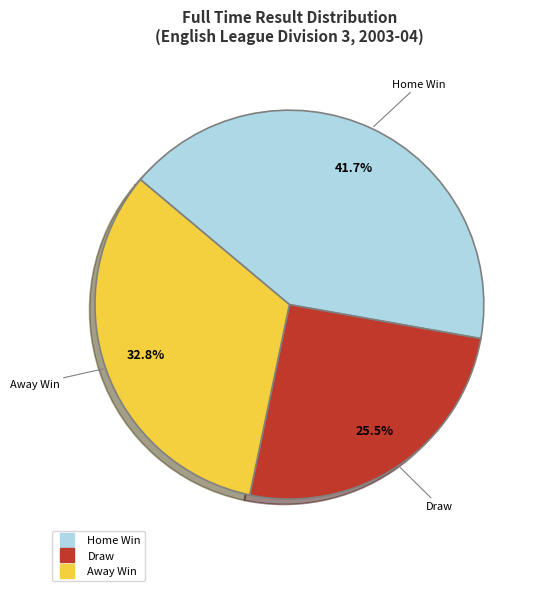

Is there a majority slice in this chart?

No